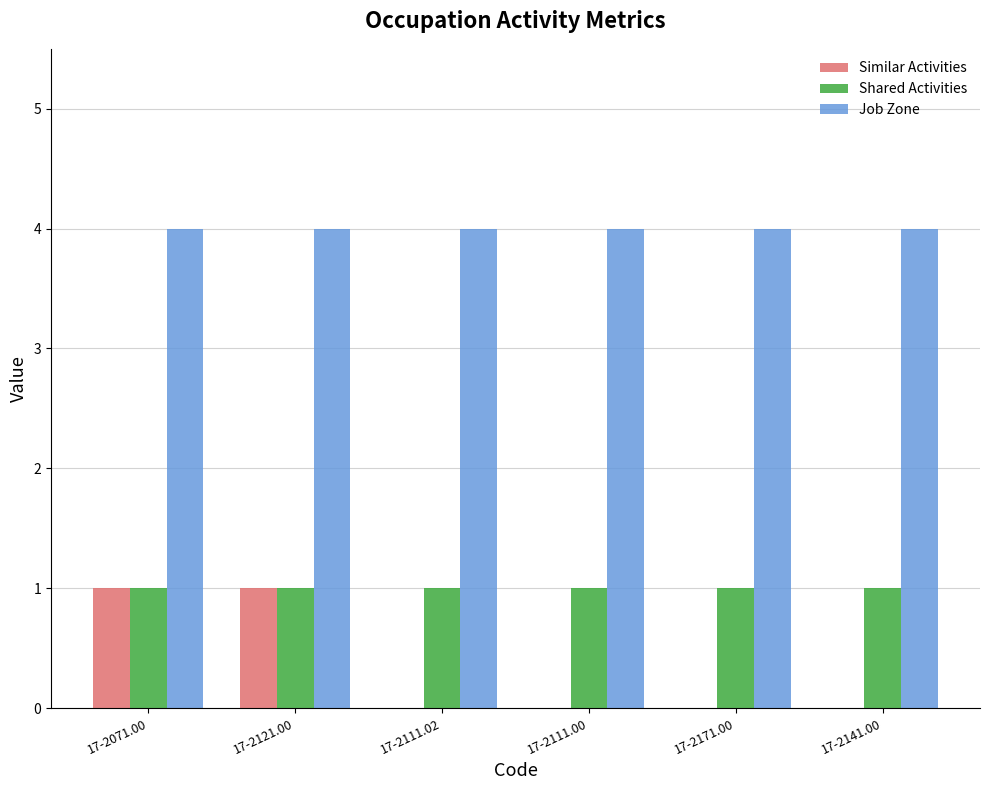

What is the sum of all Shared Activities values?

6